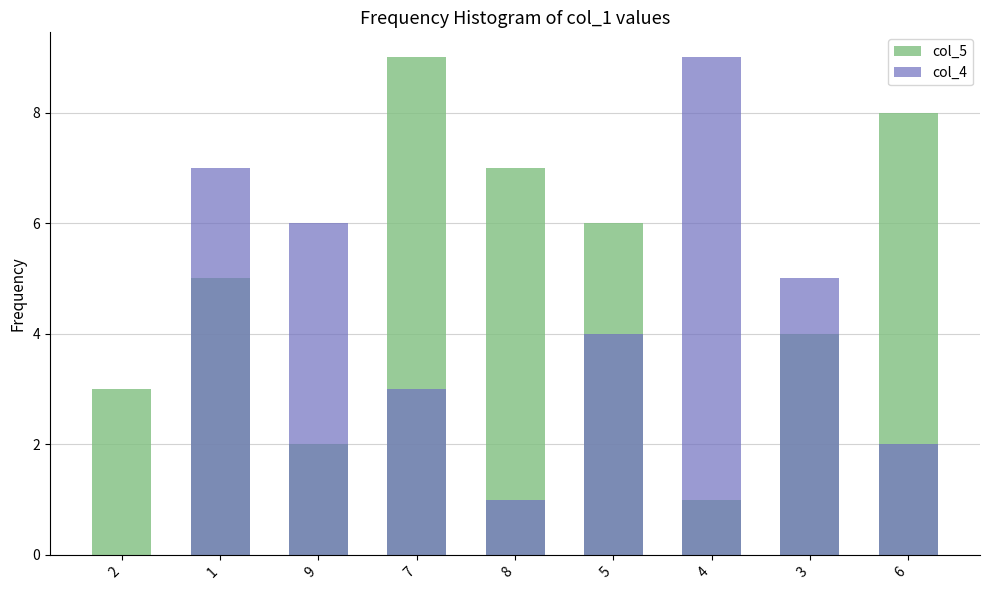

What is the difference between the highest and lowest values at 1?

2